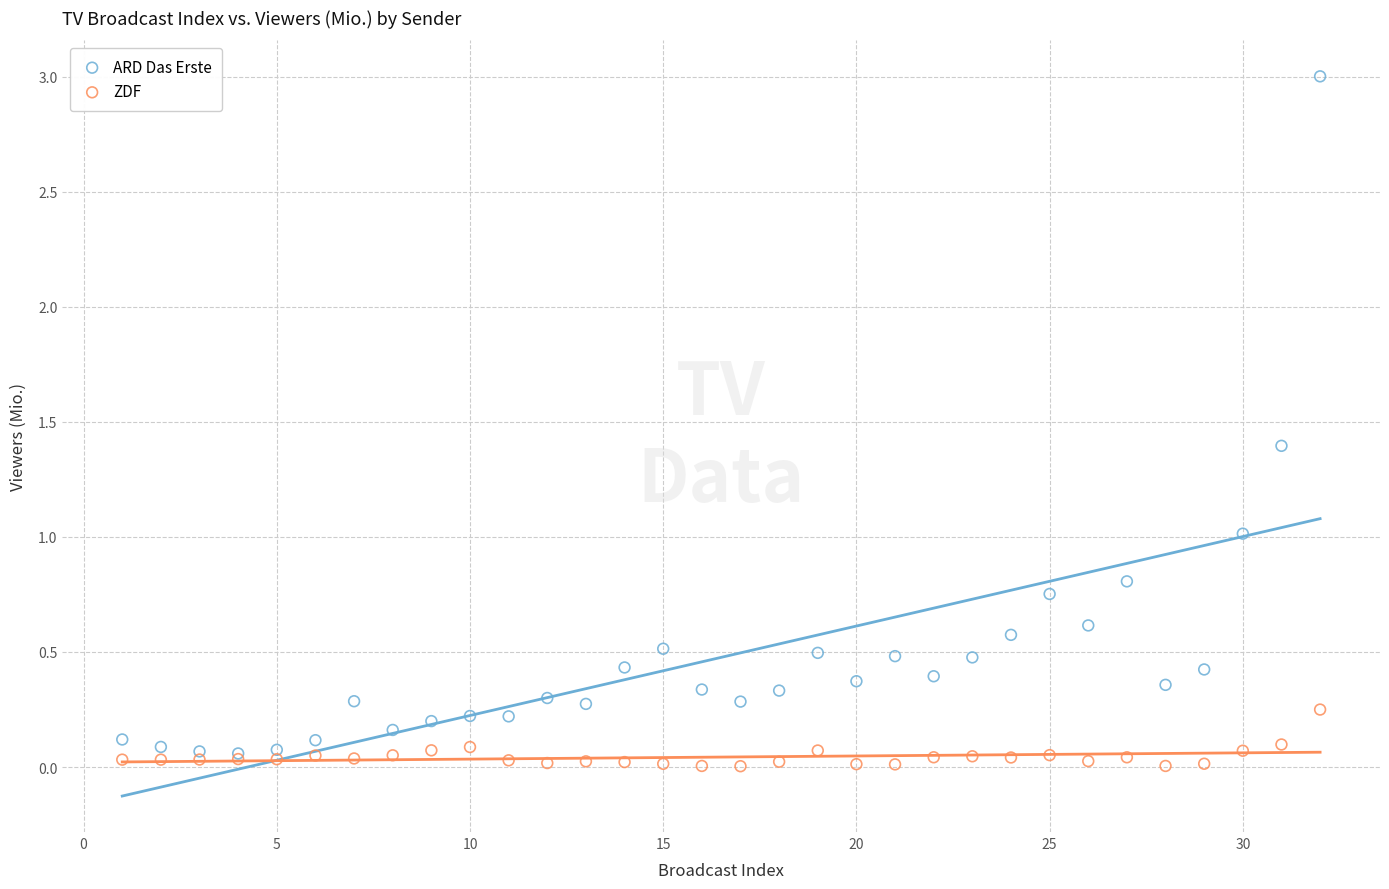

Which series has the widest spread of Y values?

ARD Das Erste